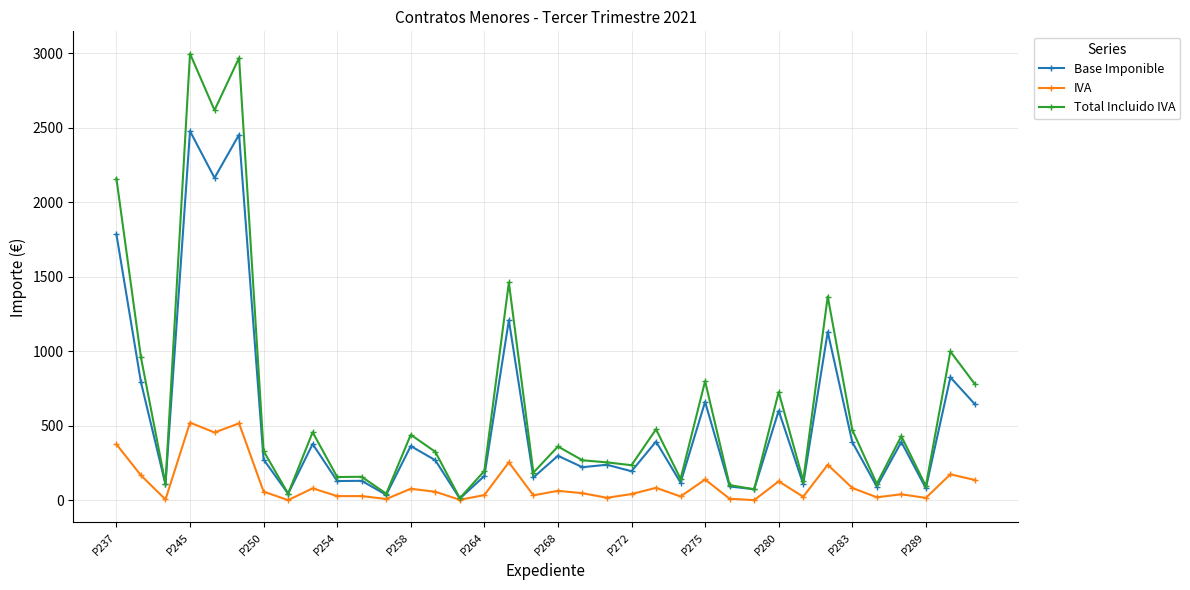

What is the sum of all Base Imponible values?

19472.5